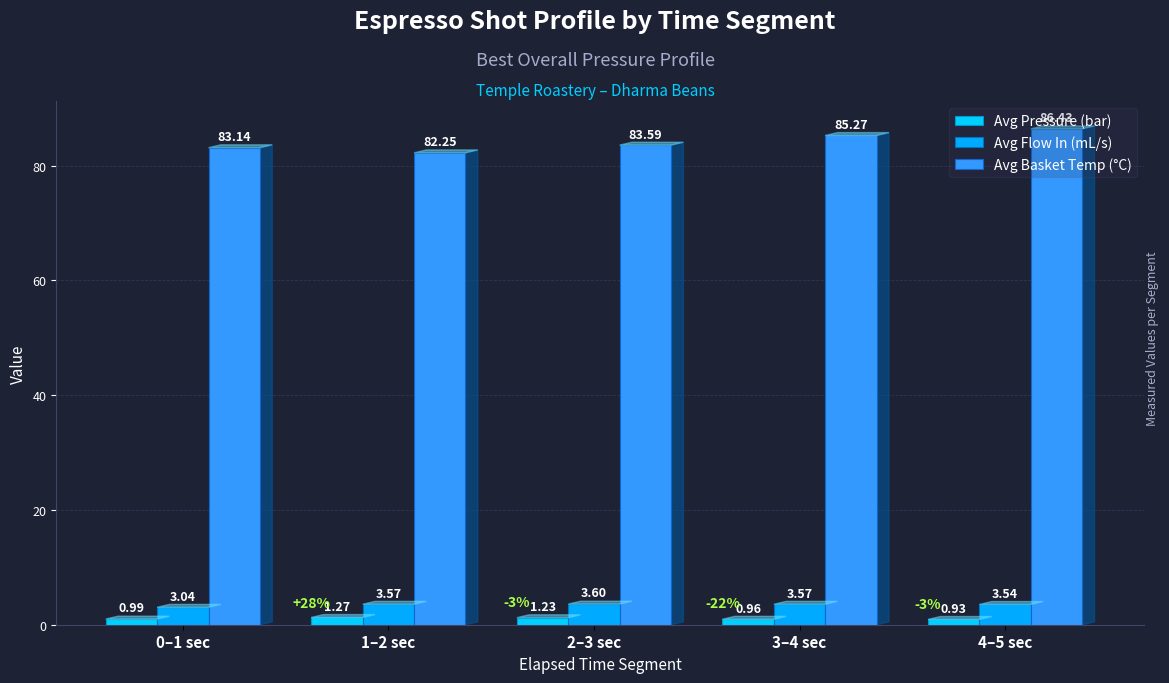

What is the minimum value for Avg Flow In (mL/s)?

3.0